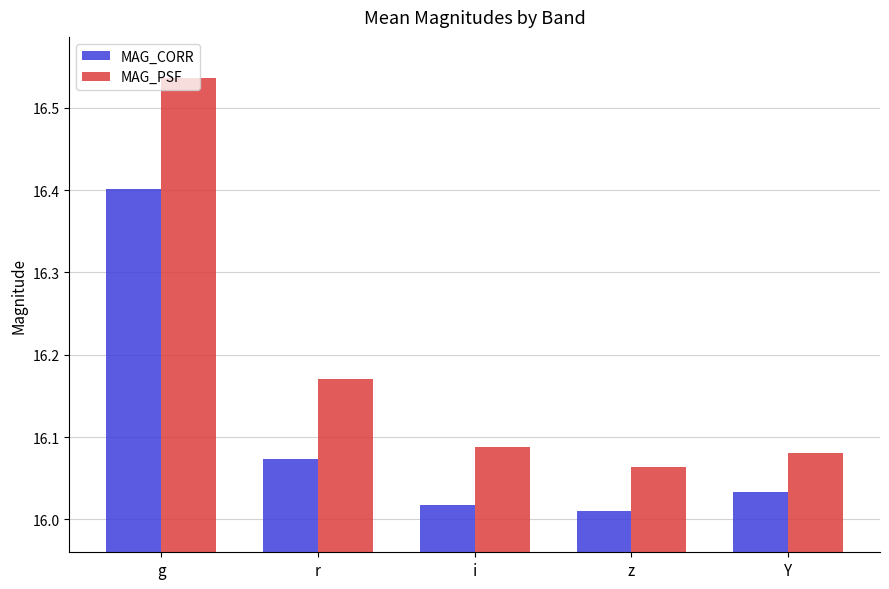

The MAG_PSF series shows 23.3 at r. True or false?

False